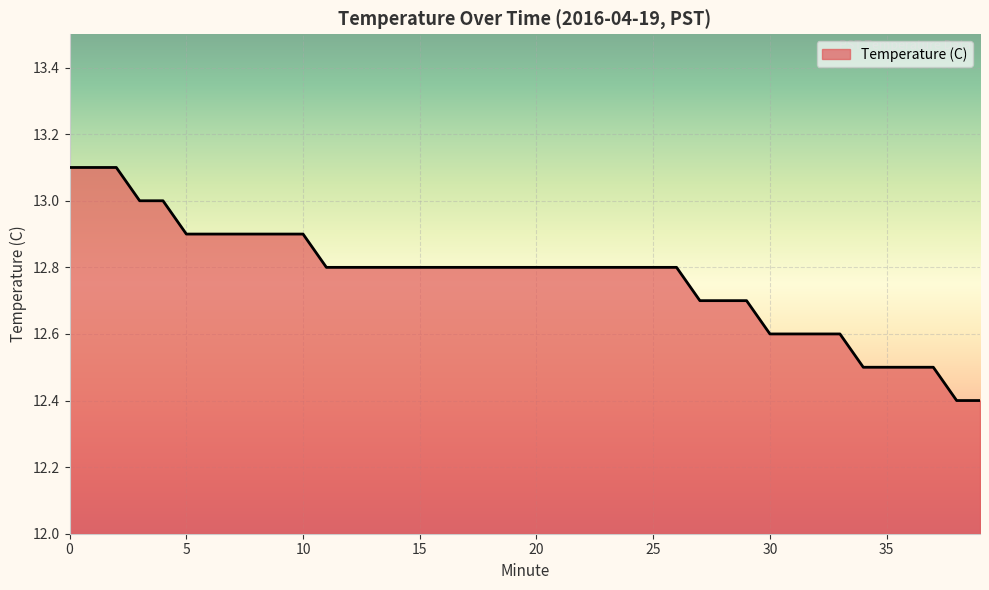

What is the smallest value displayed?

12.4